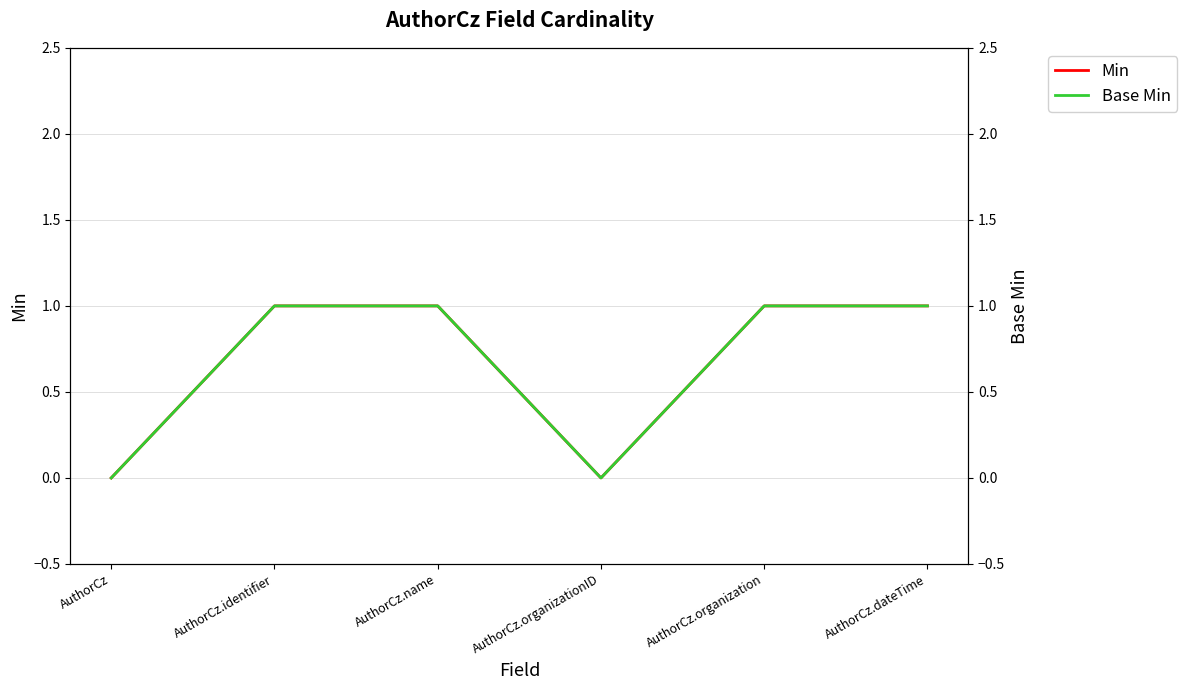

Rank the series by their maximum value, from highest to lowest.

Min, Base Min